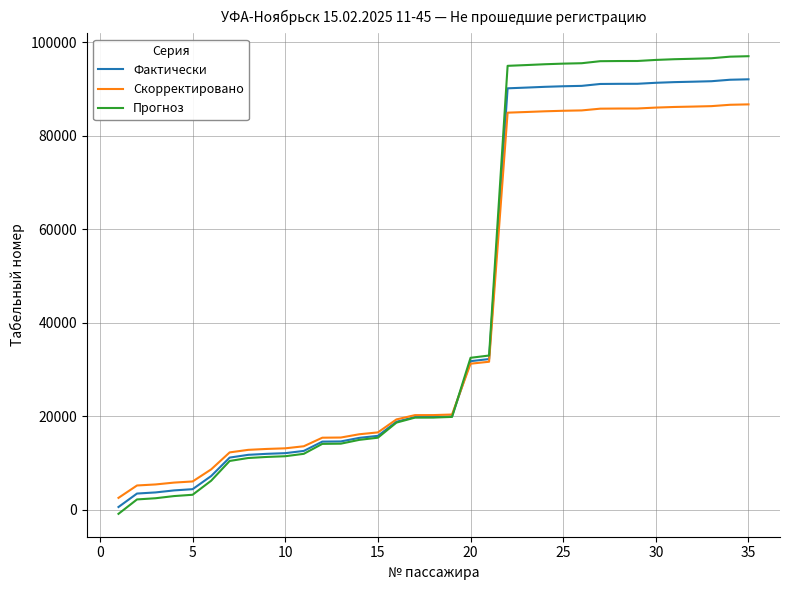

What is the maximum value shown in the chart?

96966.8